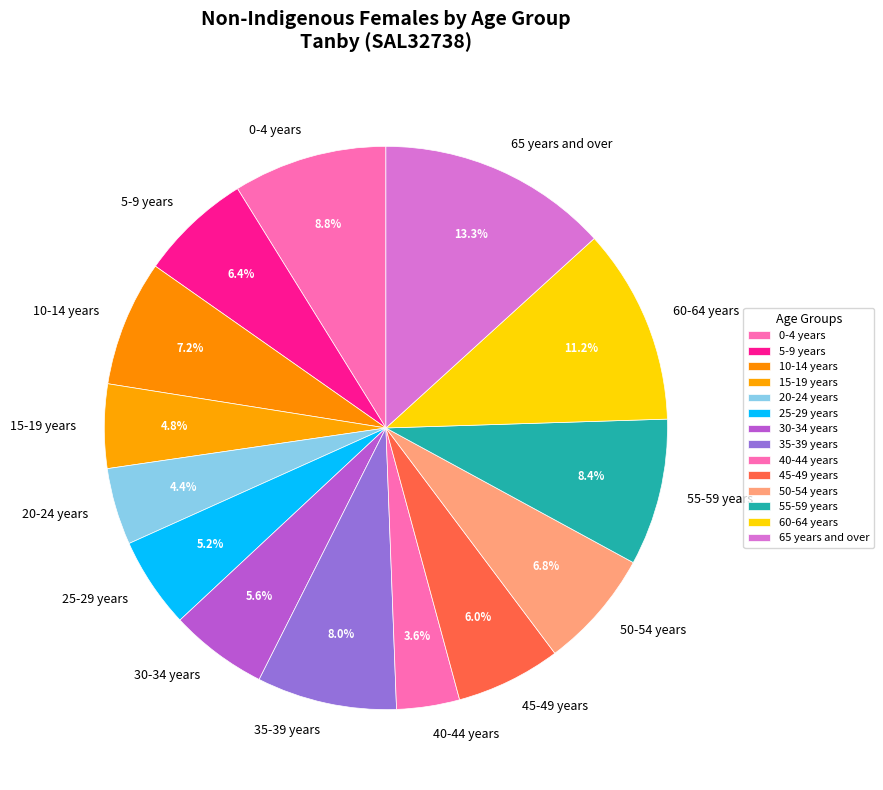

Is it true that 40-44 years is 4% of the pie?

True